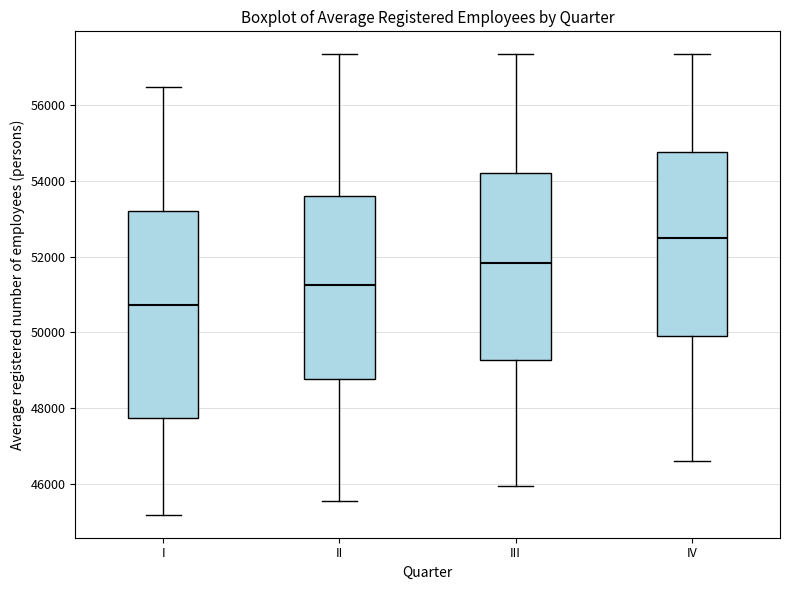

Which box's median line is the highest?

IV